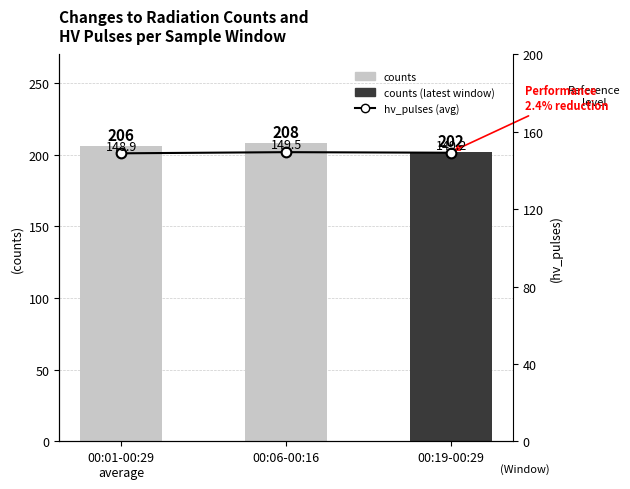

What is the total value across all series at 00:19-00:29?

351.2